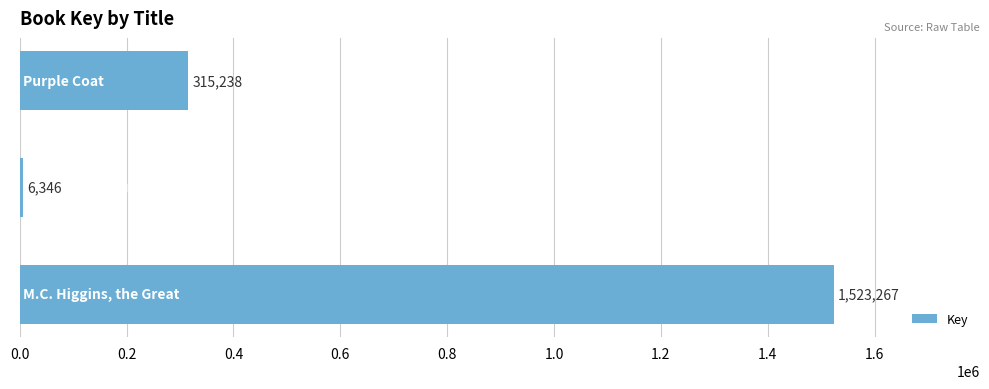

What is the minimum value shown in the chart?

6346